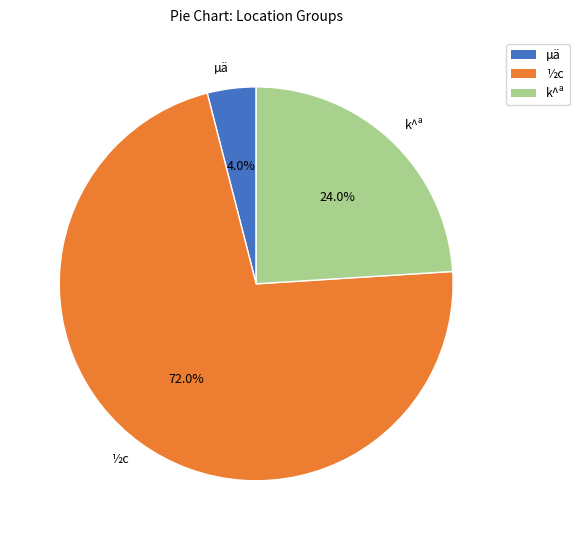

To the nearest percent, what is the average slice percentage?

33%